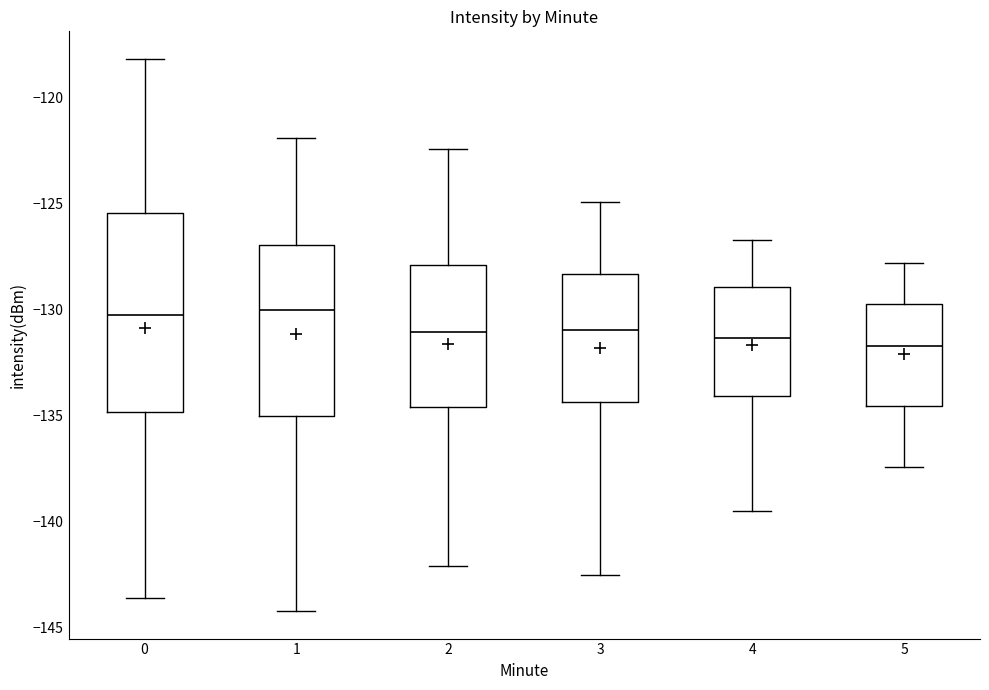

Where is the upper edge of the box at x = 4 on the y-axis? The values are not printed on the chart, so give them approximately, as read against the axis.

-129.0